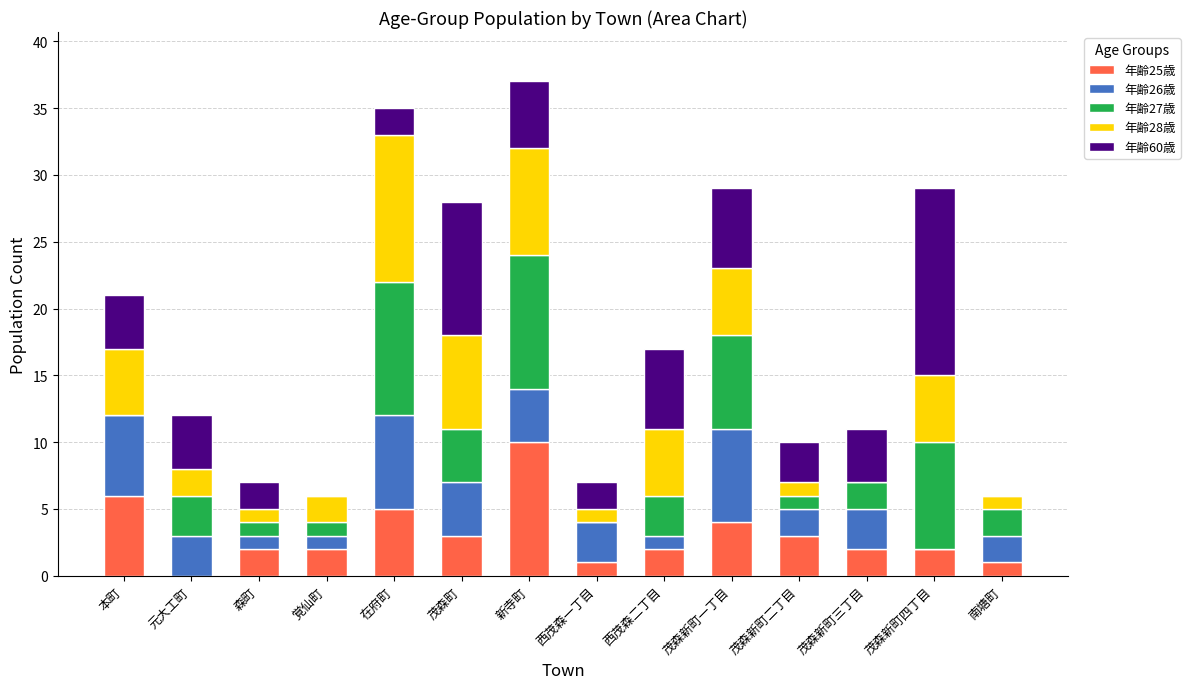

At which label does 年齢25歳 reach its peak?

新寺町